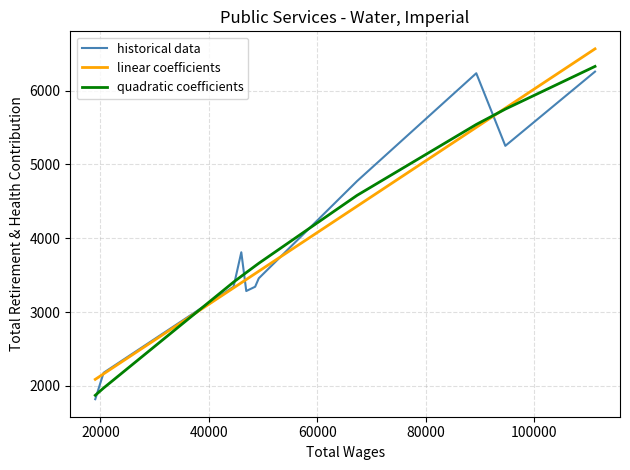

True or false: quadratic coefficients and historical data intersect in this chart.

True